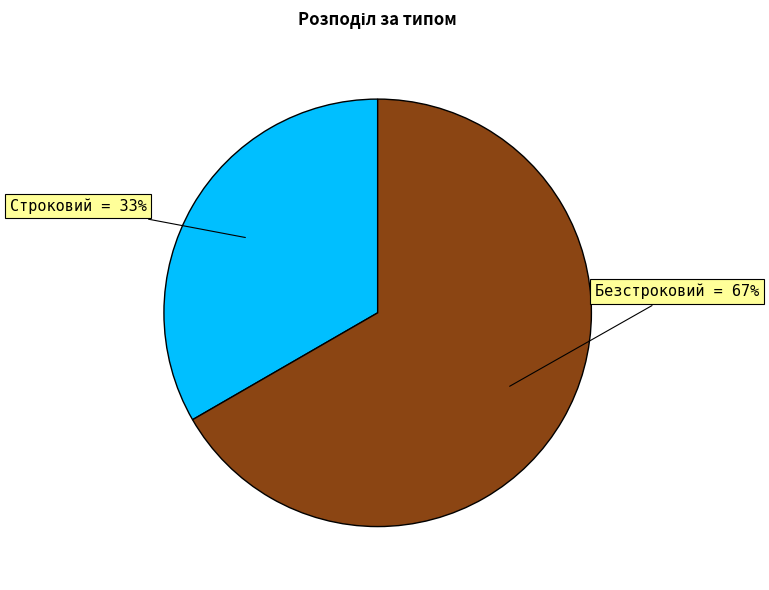

To the nearest percent, what is the combined percentage of Безстроковий and Строковий?

100%